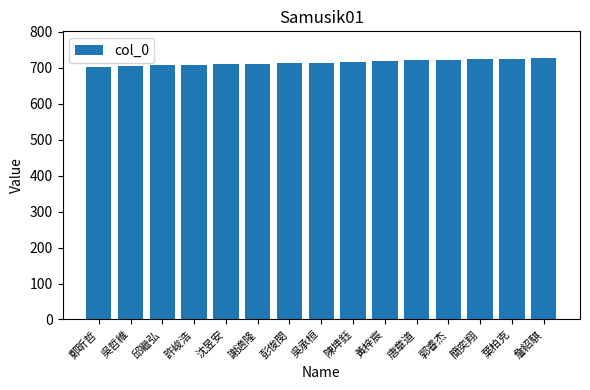

The value at 郭睿杰 is 721. True or false?

True